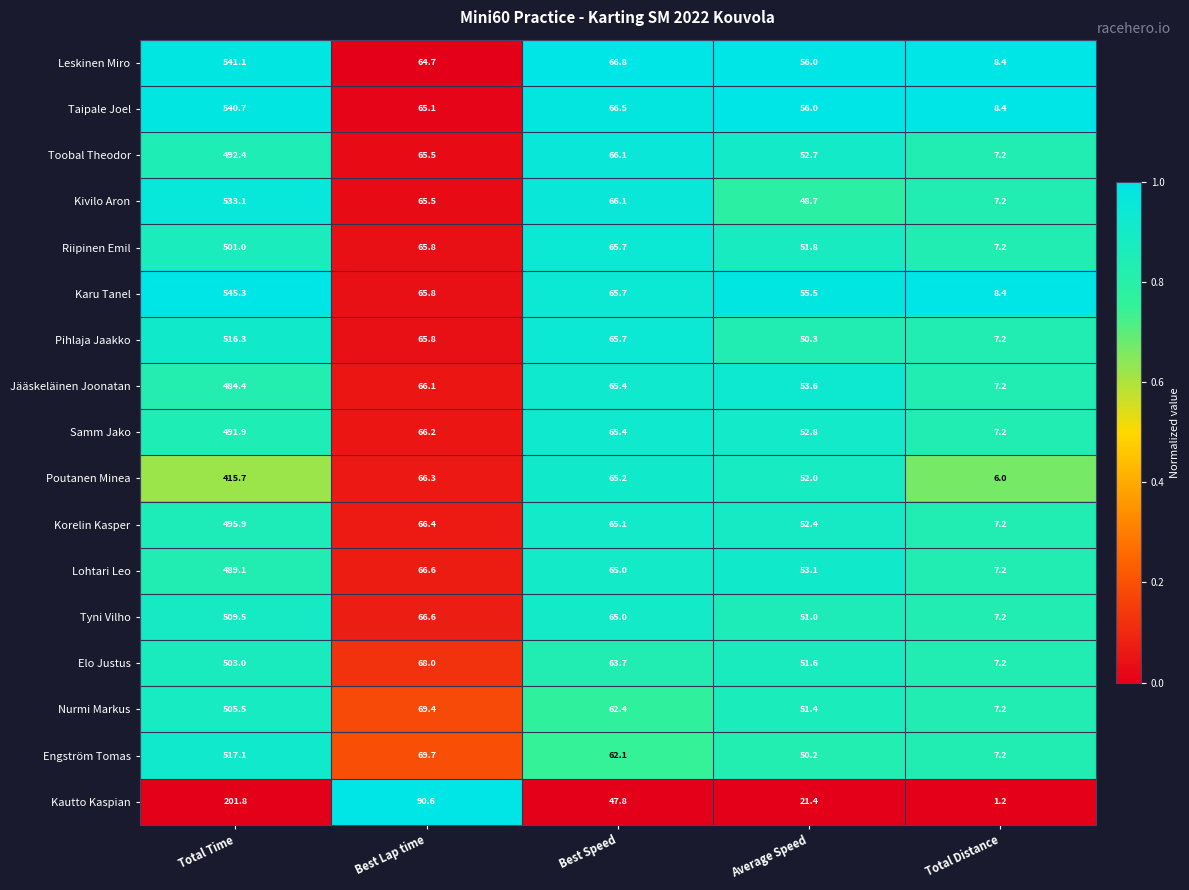

How many data points does each series have?

5